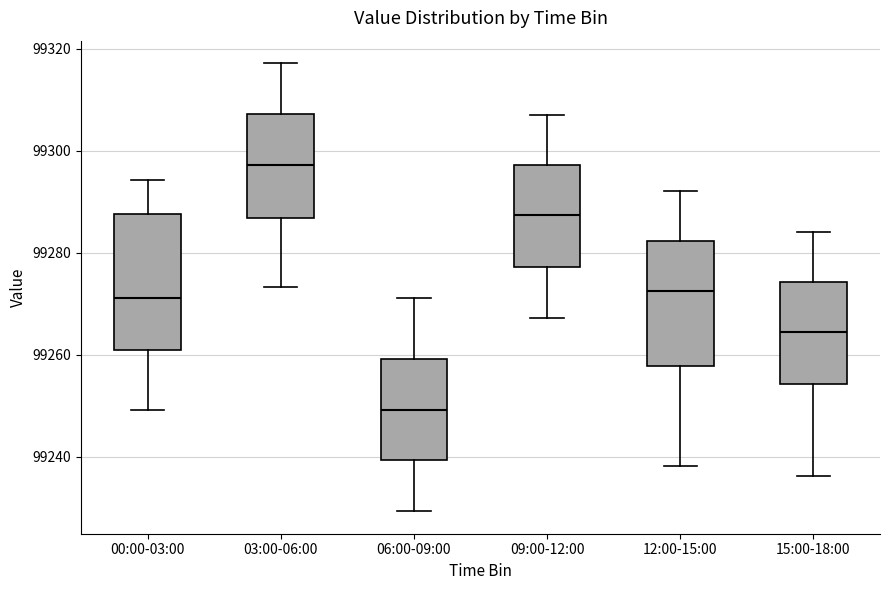

Reading left to right, read every box against the y-axis: the position of its median line, the range the box covers, and the ends of its whiskers. The values are not printed on the chart, so give them approximately, as read against the axis.

00:00-03:00: median 99272, box 99260 to 99288, whiskers 99250 to 99294
03:00-06:00: median 99298, box 99286 to 99308, whiskers 99274 to 99318
06:00-09:00: median 99250, box 99240 to 99260, whiskers 99230 to 99272
09:00-12:00: median 99288, box 99278 to 99298, whiskers 99268 to 99308
12:00-15:00: median 99272, box 99258 to 99282, whiskers 99238 to 99292
15:00-18:00: median 99264, box 99254 to 99274, whiskers 99236 to 99284